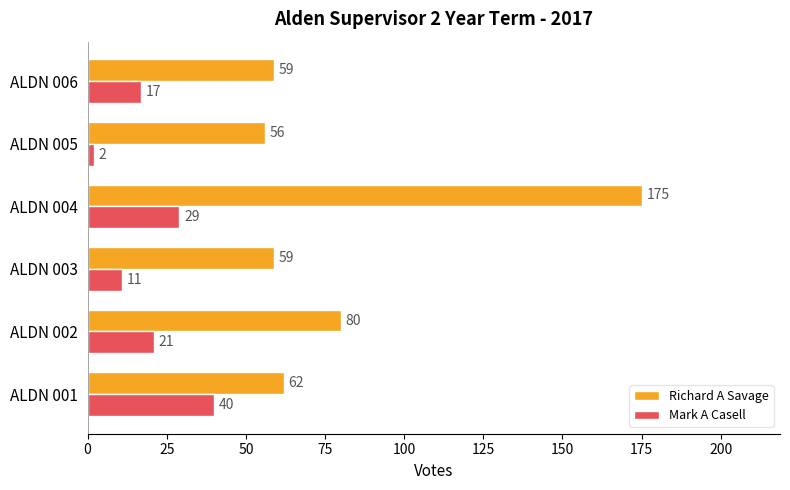

Which series has the largest range (max minus min)?

Richard A Savage